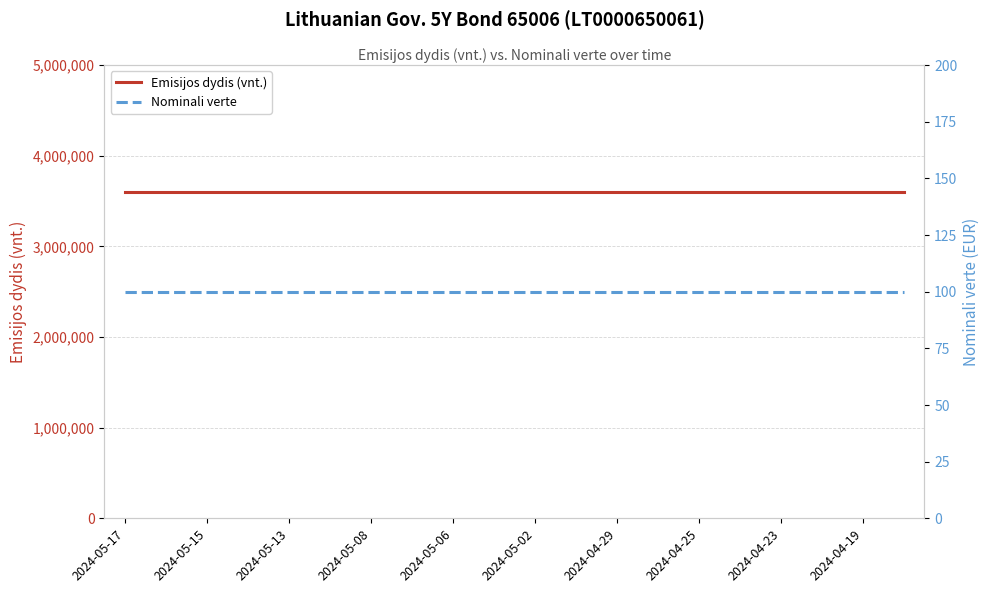

What is the average value of the Emisijos dydis (vnt.) series?

3600000